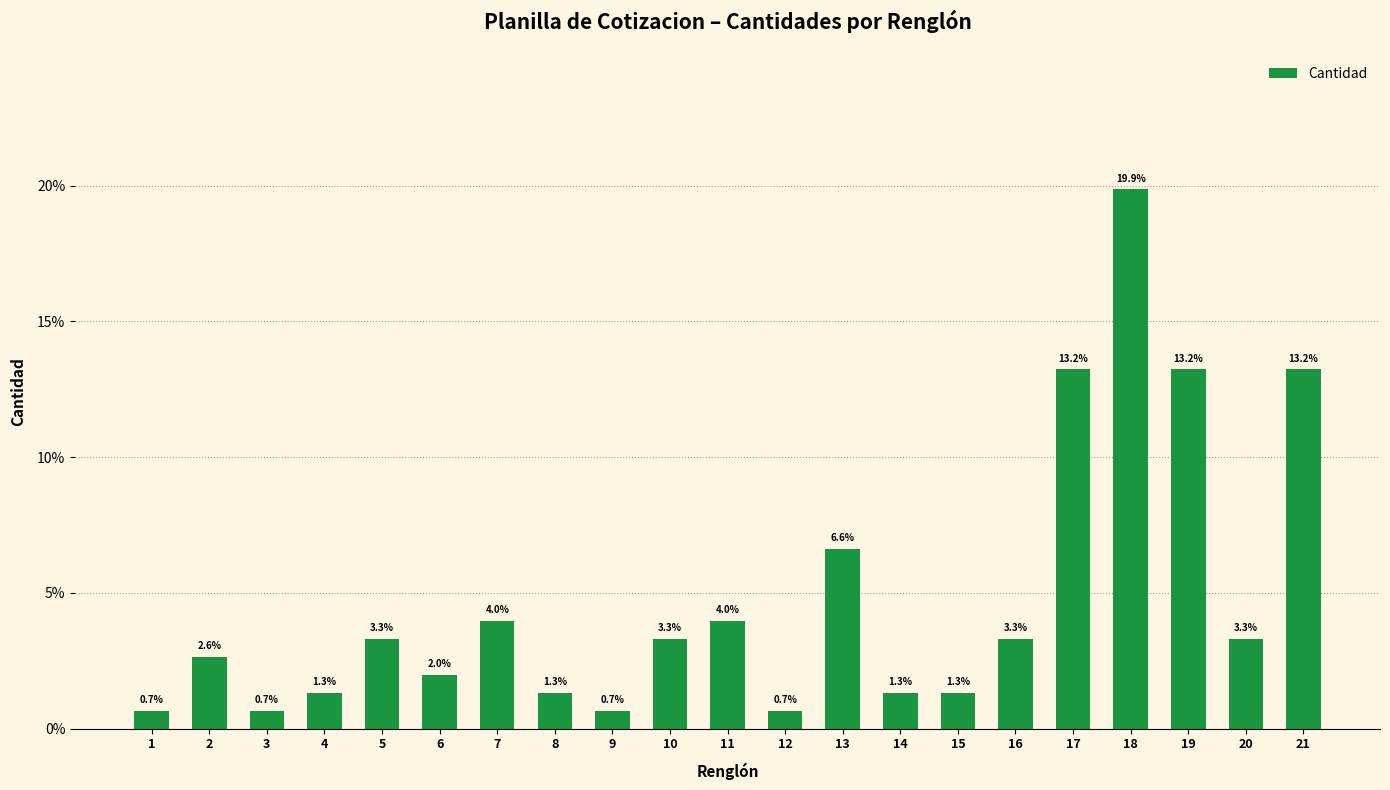

Count the number of values greater than 3.

11